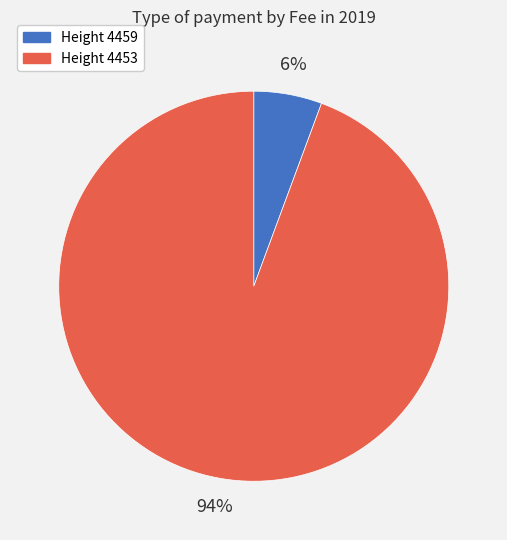

Which slice is the smallest?

Height 4459